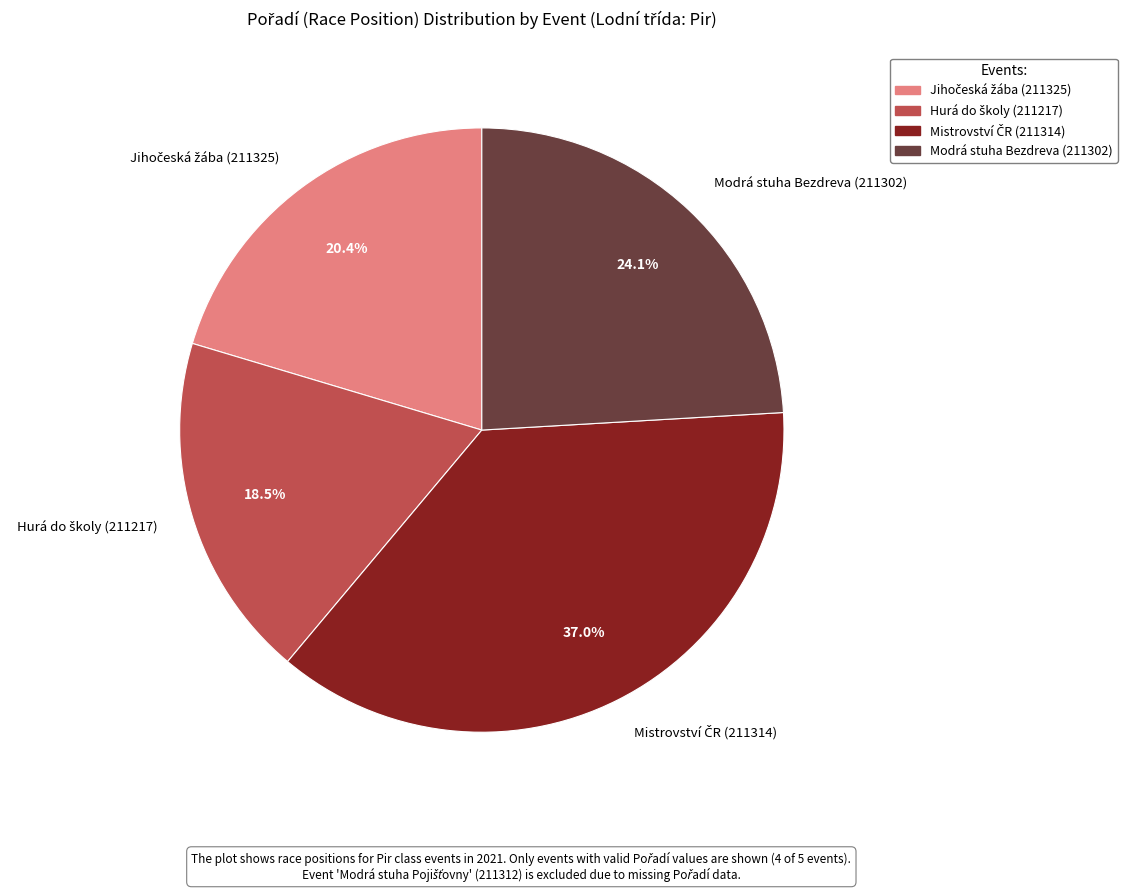

What percentage is NOT represented by Modrá stuha Bezdreva (211302)?

75.9%